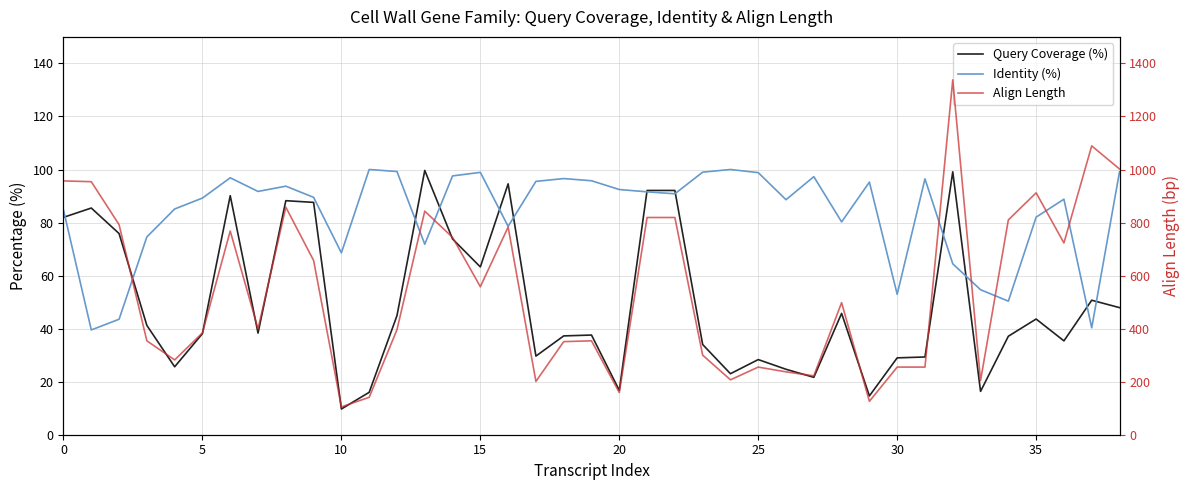

How many lines are shown in the chart?

3